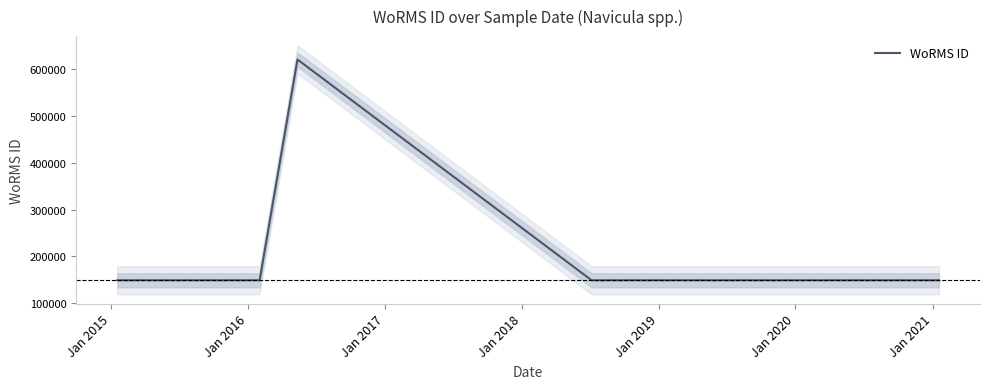

The chart shows a value of 149142 at Jan 2019. True or false?

True